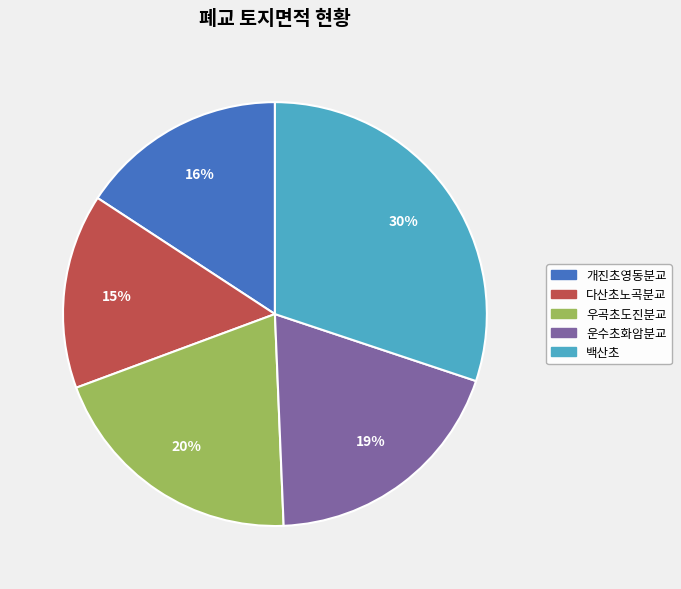

To the nearest percent, what portion does 운수초화암분교 represent?

19%